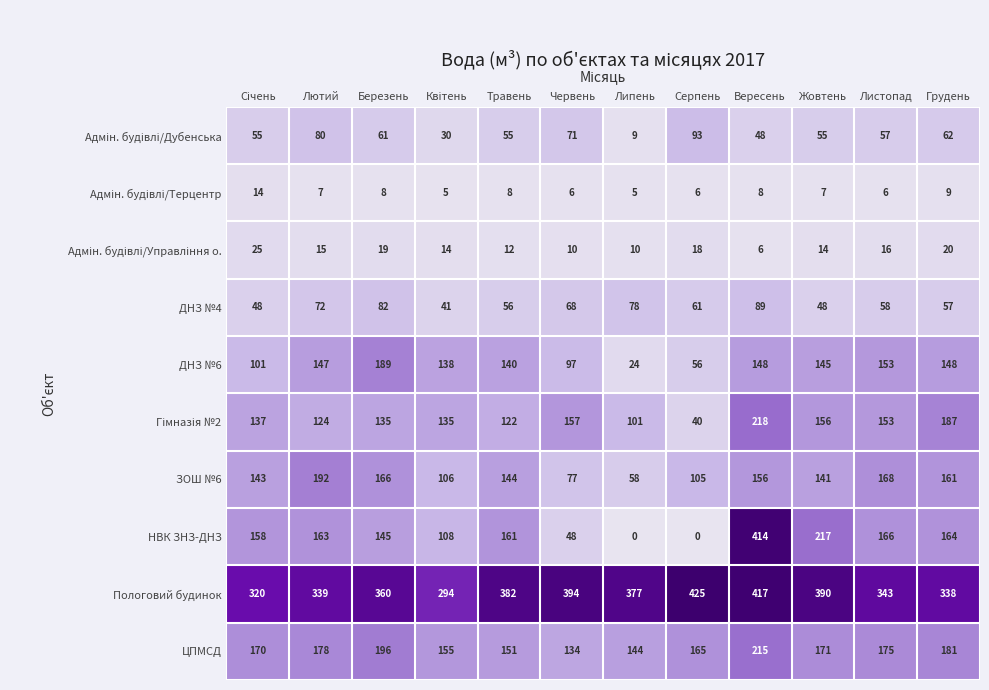

Which category has the highest value across all series?

Серпень